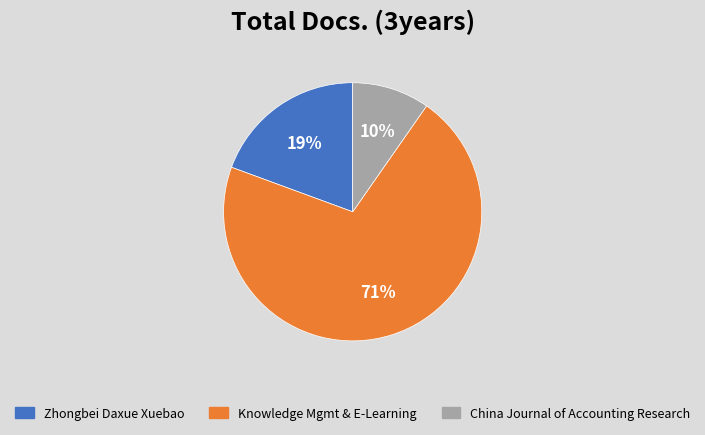

To the nearest percent, what is the difference between the largest and smallest slice percentages?

61%